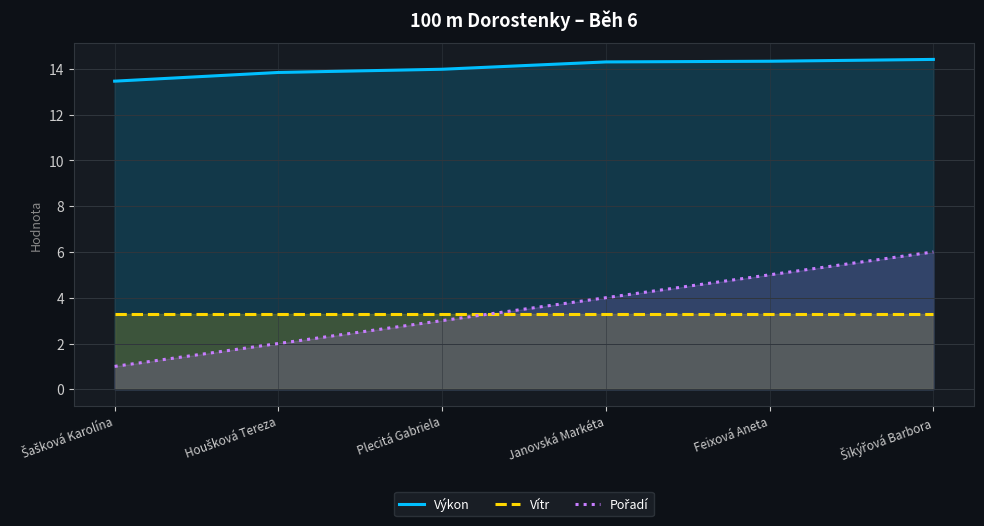

What is the value of the Pořadí point at the 3rd from the left?

3.0